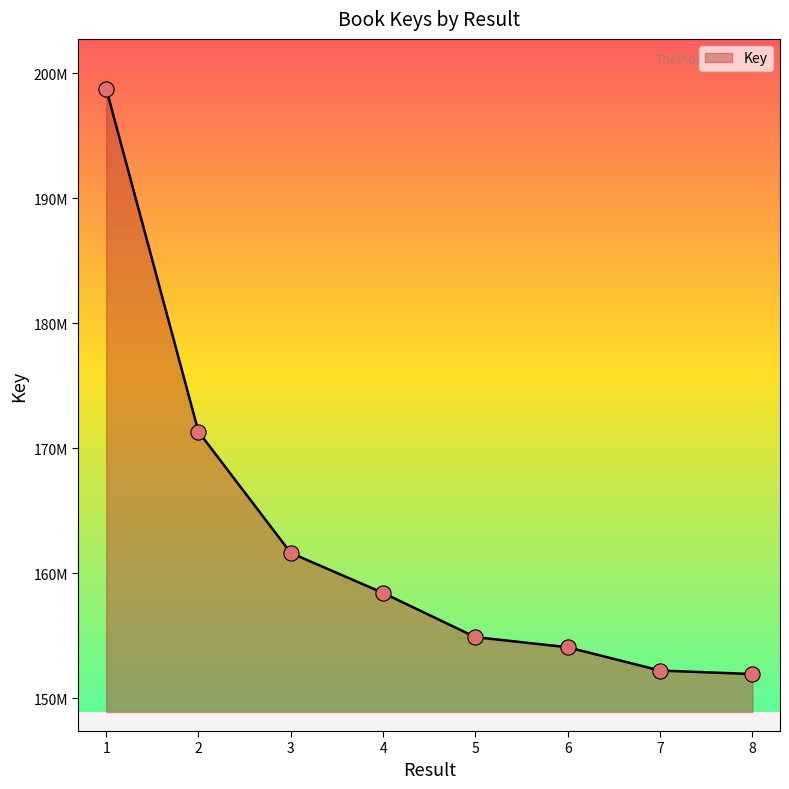

Is this an area chart (filled region under the line)?

Yes